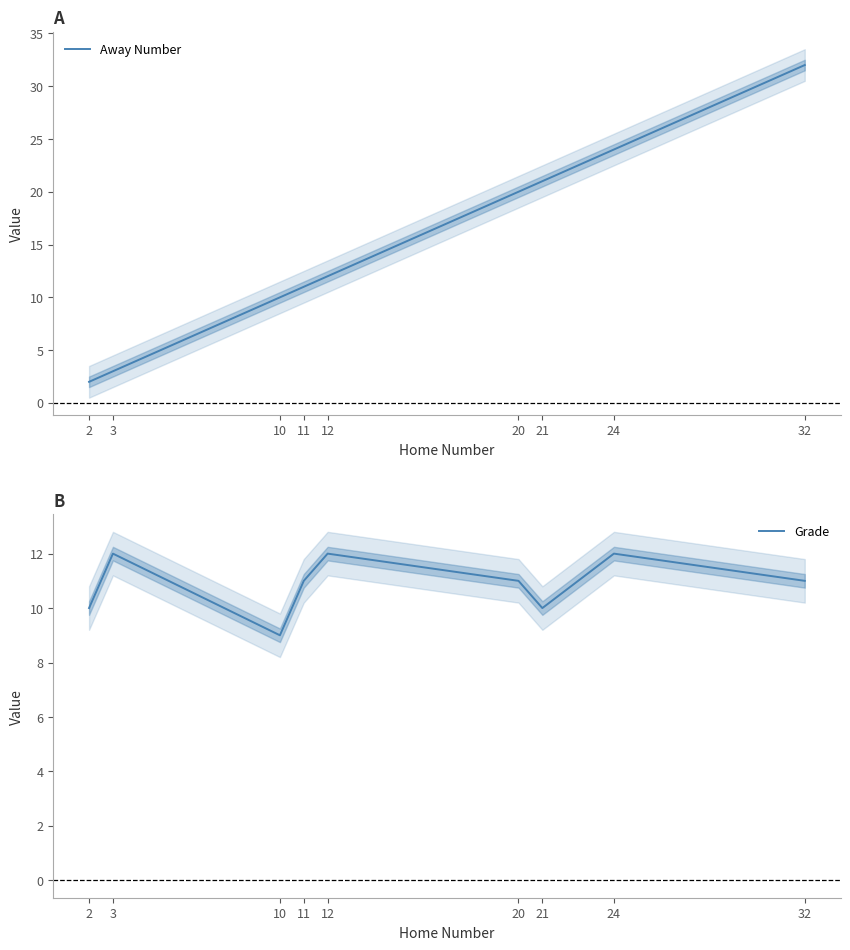

True or false: Grade has more than 2 interior local peaks.

True